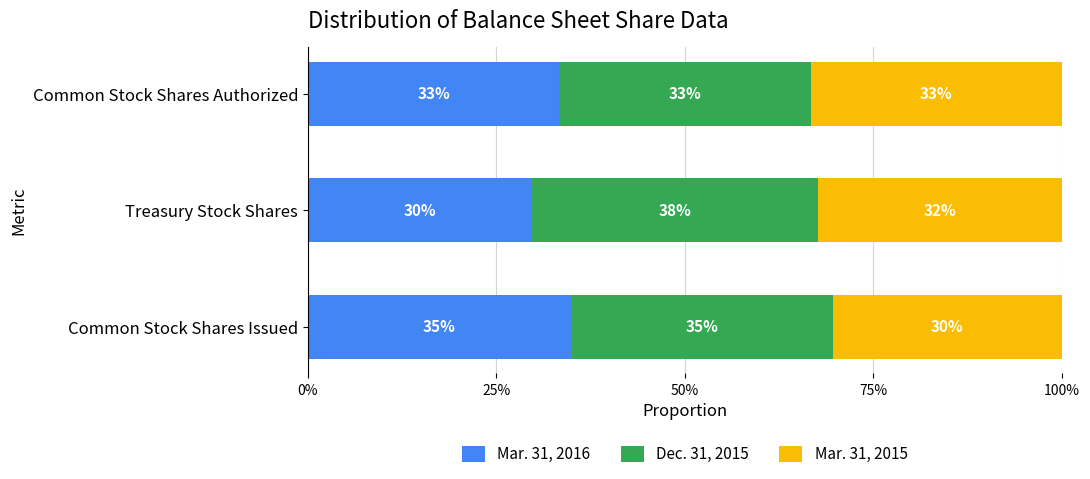

What position from the left is Treasury Stock Shares?

2